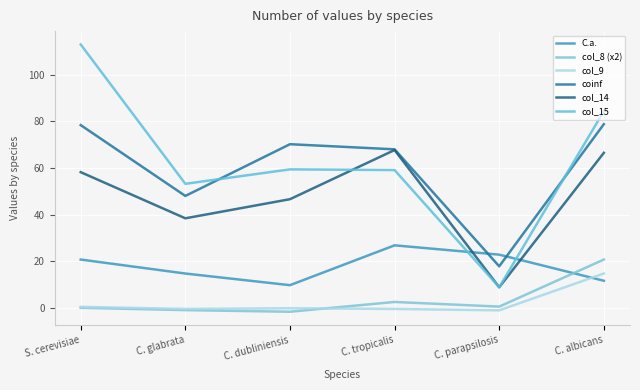

What position from the right is C. tropicalis?

3